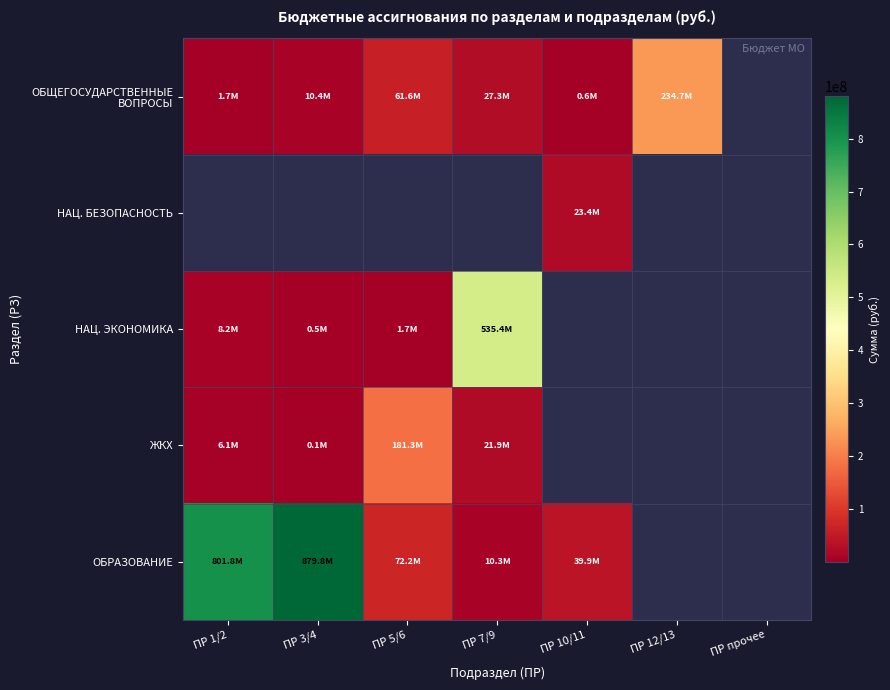

Which series has the widest spread of values?

ОБРАЗОВАНИЕ